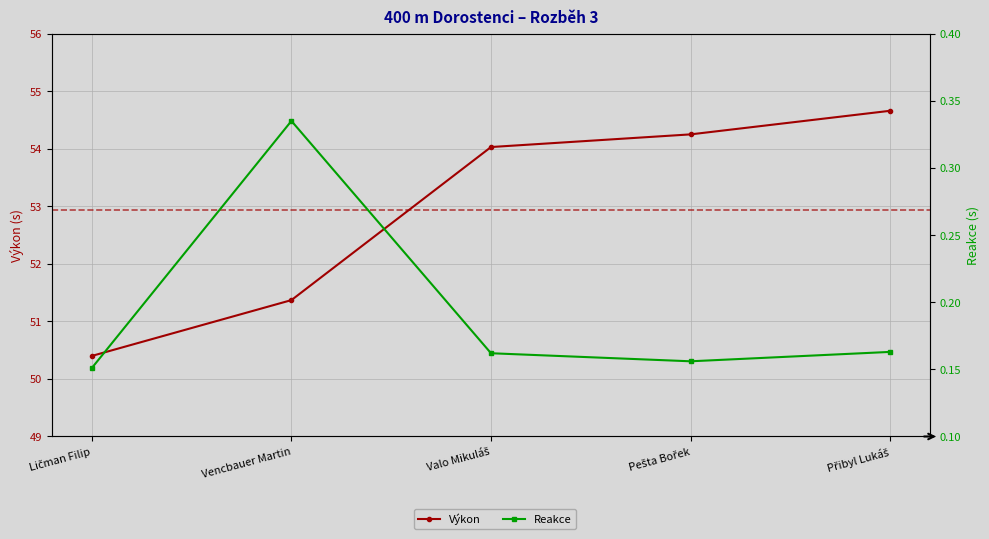

What is the highest value of the Reakce series?

0.3